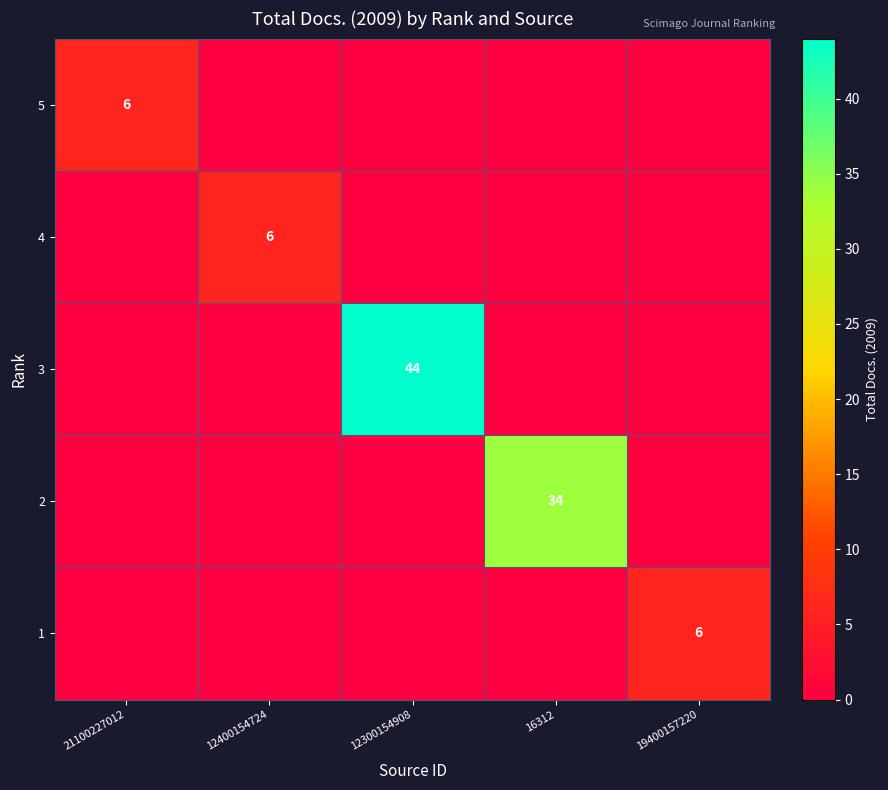

True or false: 4 has a value of 10 at 12400154724.

False